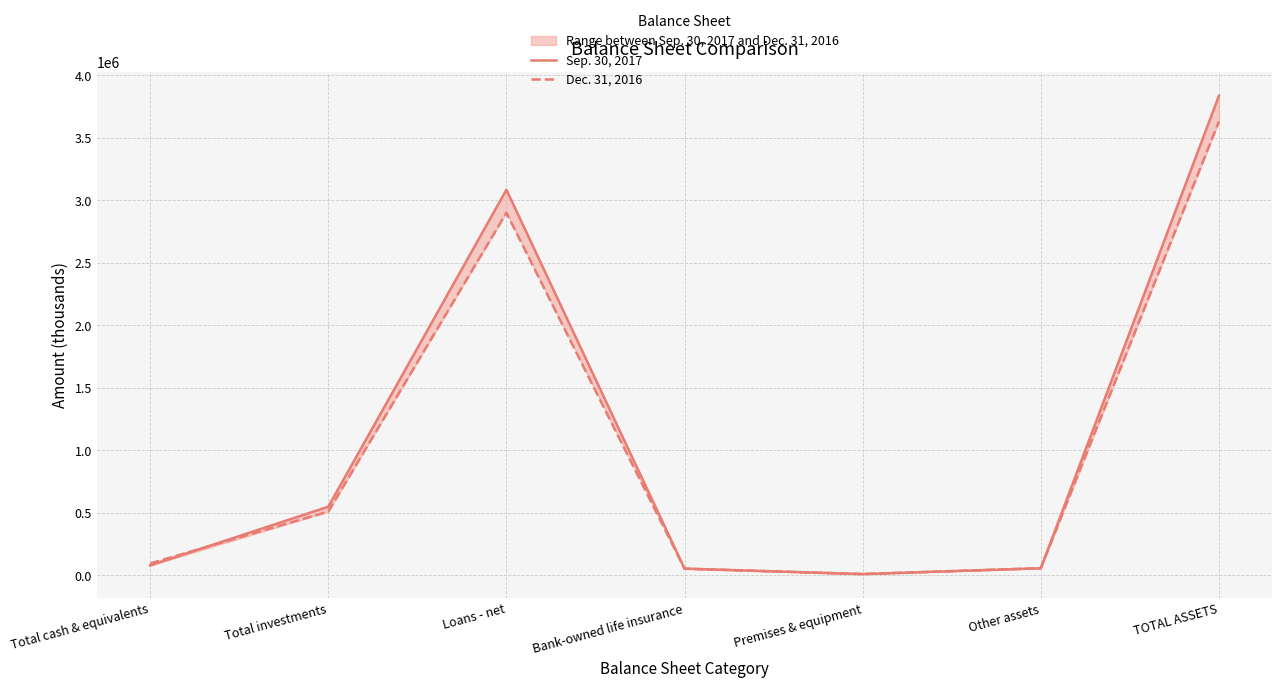

What is the label of the 3rd point from the right?

Premises & equipment